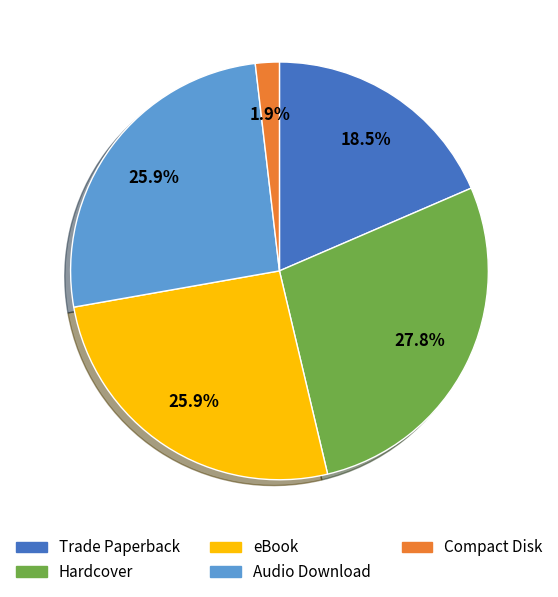

Do Compact Disk and eBook together represent more than half of the pie?

No